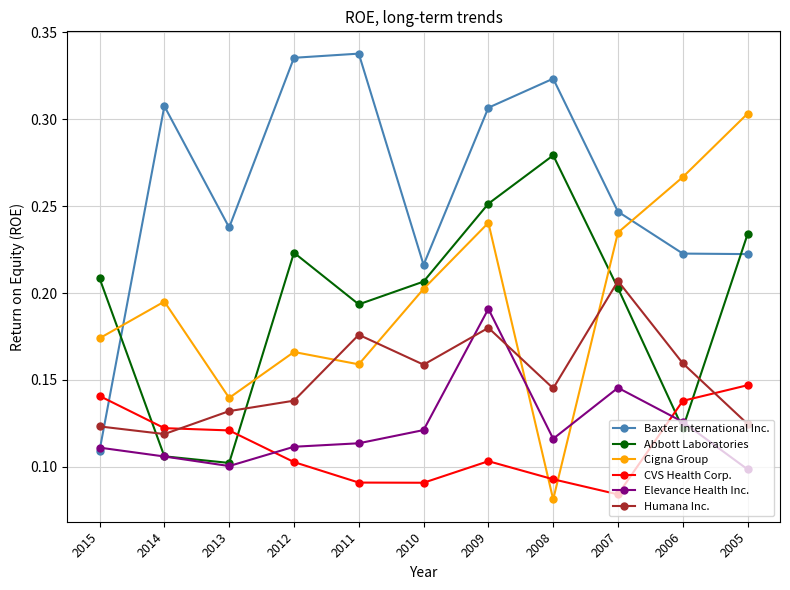

Is the value of Abbott Laboratories at 2013 greater than the value of Baxter International Inc. at 2007?

No